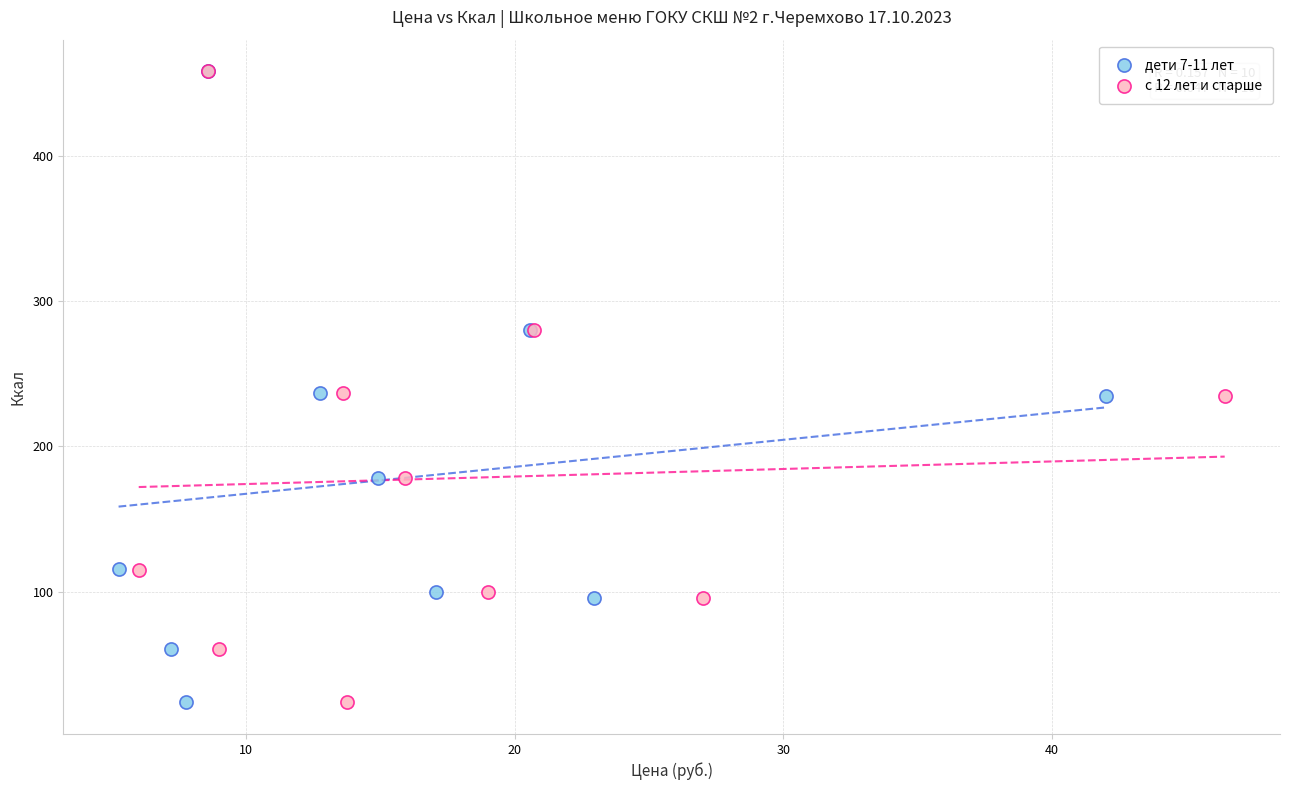

What are all the series names shown in the legend?

дети 7-11 лет, с 12 лет и старше